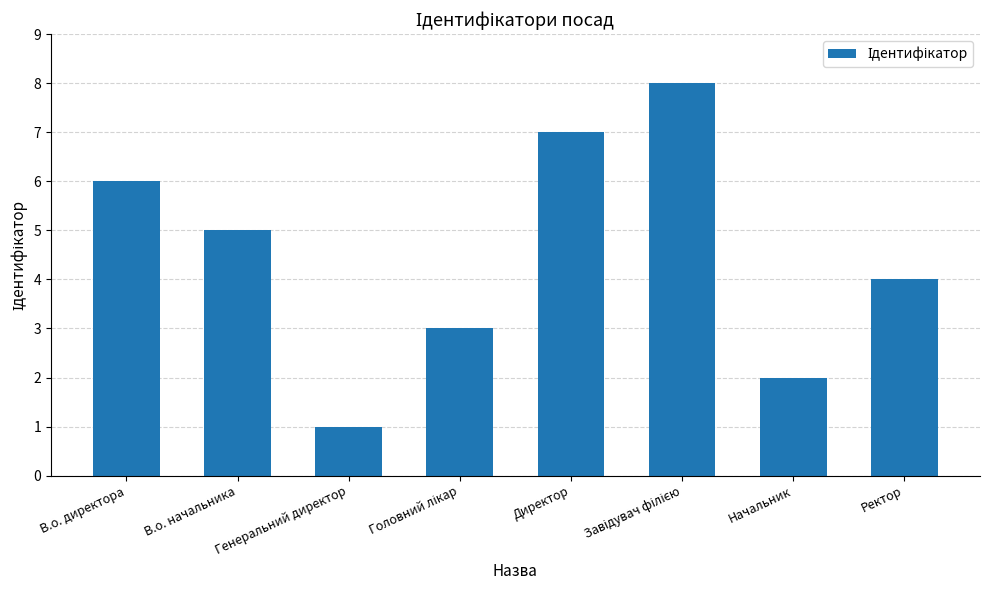

What value does the data have at Директор?

7